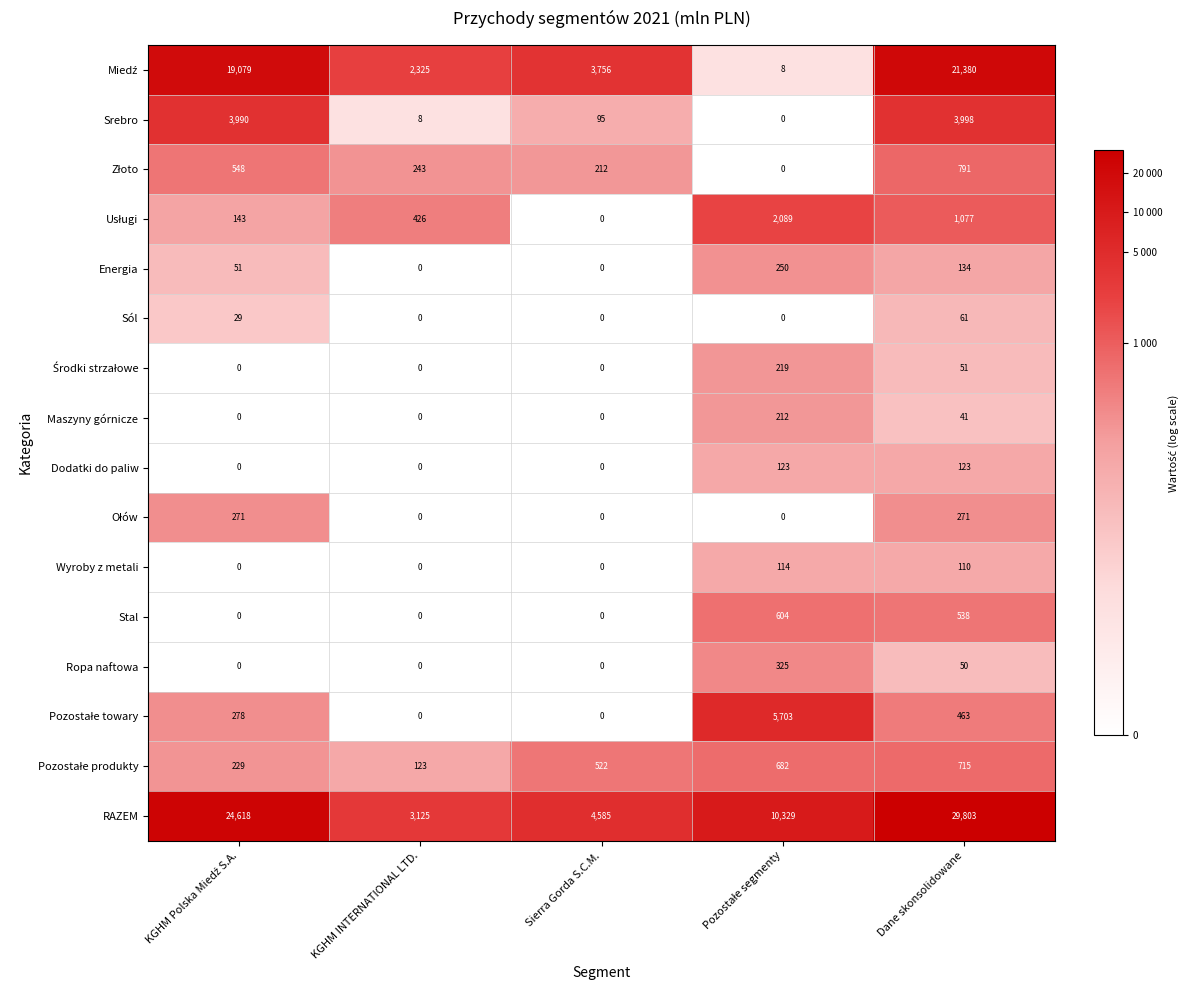

How many data points does each series have?

5